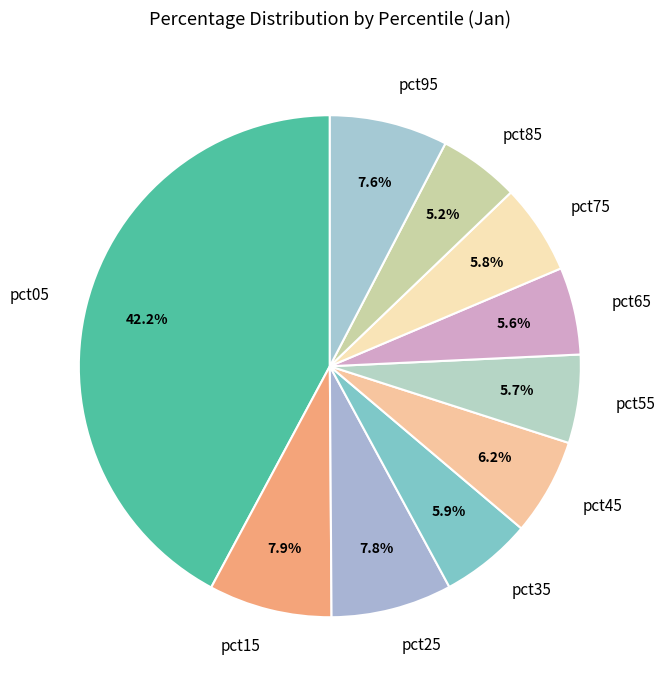

How many segments does this pie chart have?

10